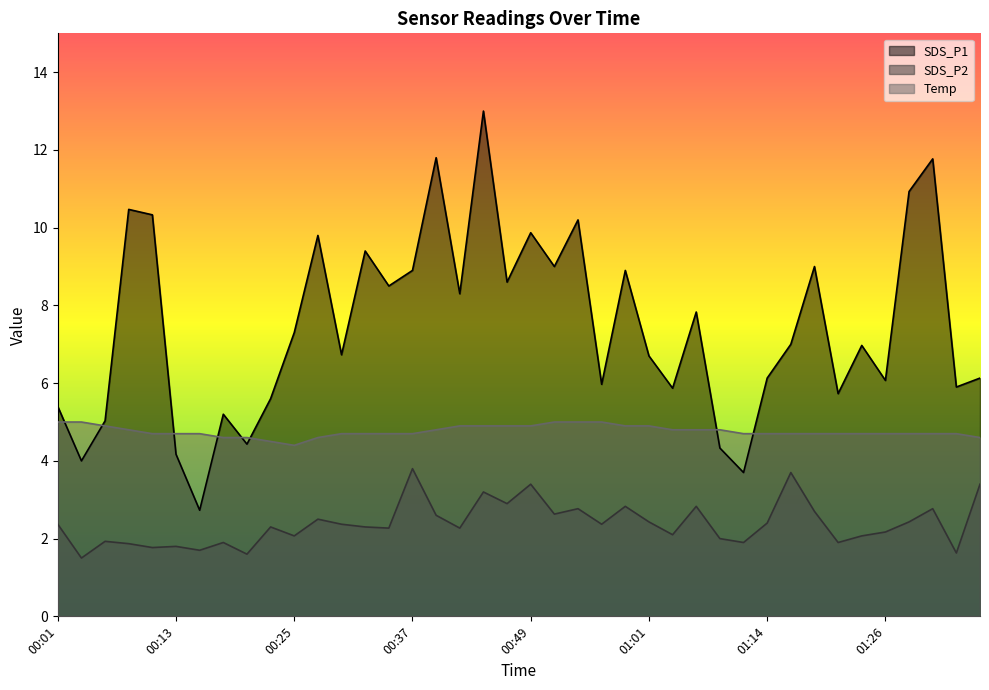

True or false: SDS_P2 and SDS_P1 cross at least once.

False